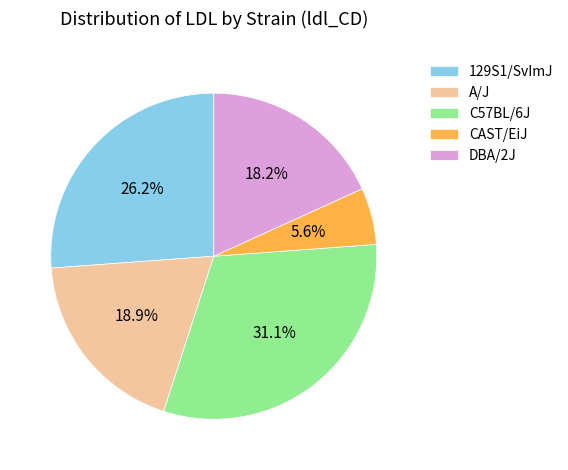

To the nearest percent, what percentage of the pie is A/J?

19%